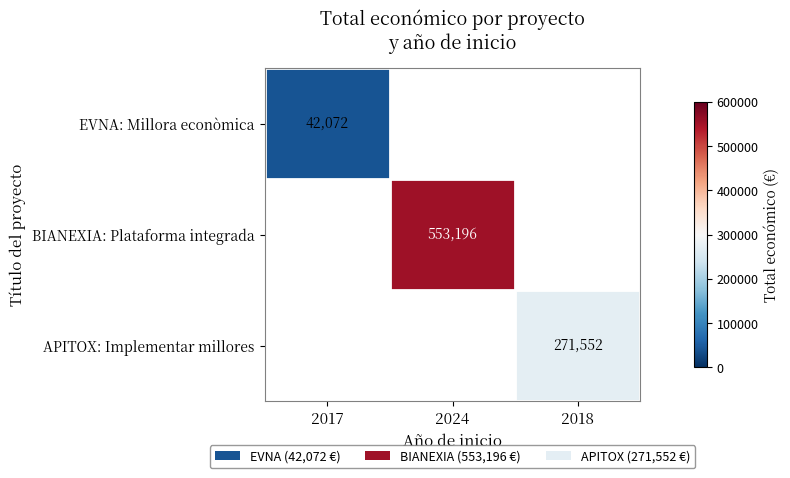

The BIANEXIA: Plataforma integrada series shows 553196 at 2024. True or false?

True